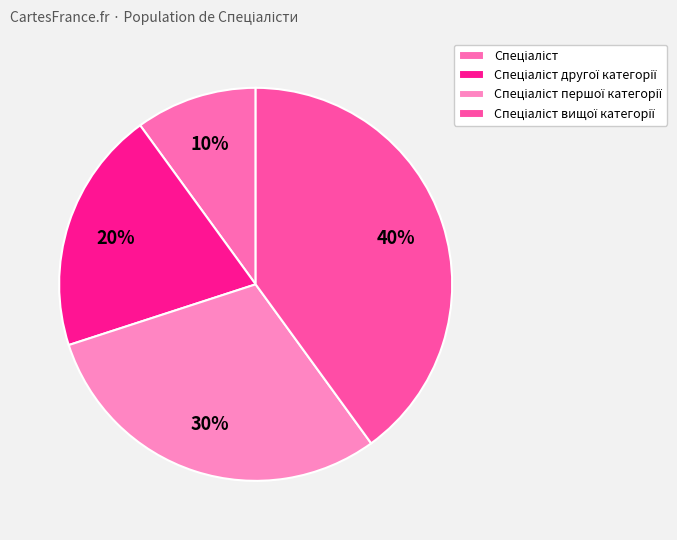

Does any single category account for the majority?

No